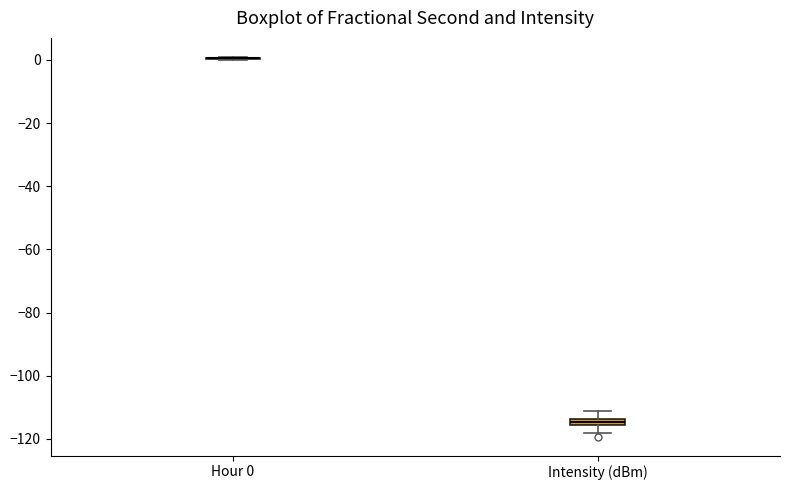

Where is the lower edge of the box for Intensity (dBm) on the y-axis? The values are not printed on the chart, so give them approximately, as read against the axis.

-116